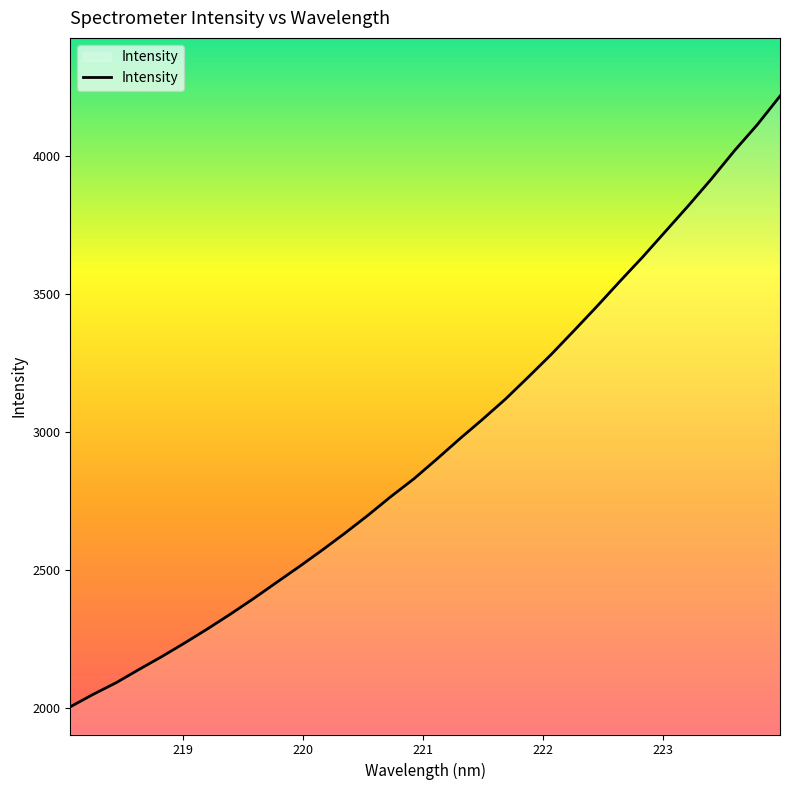

What is the smallest value displayed?

2005.8